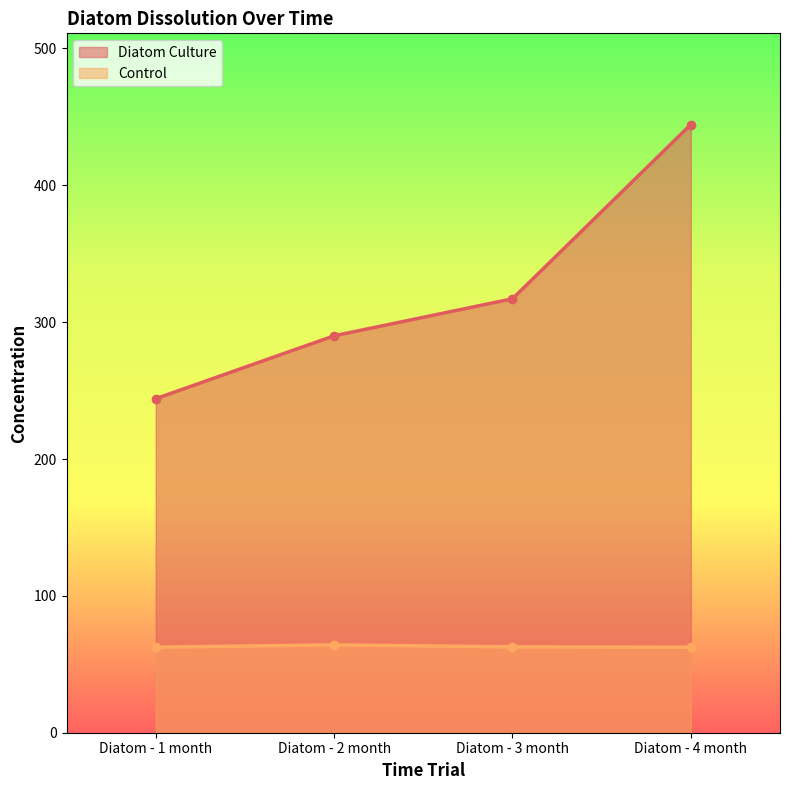

How many lines are shown in the chart?

2